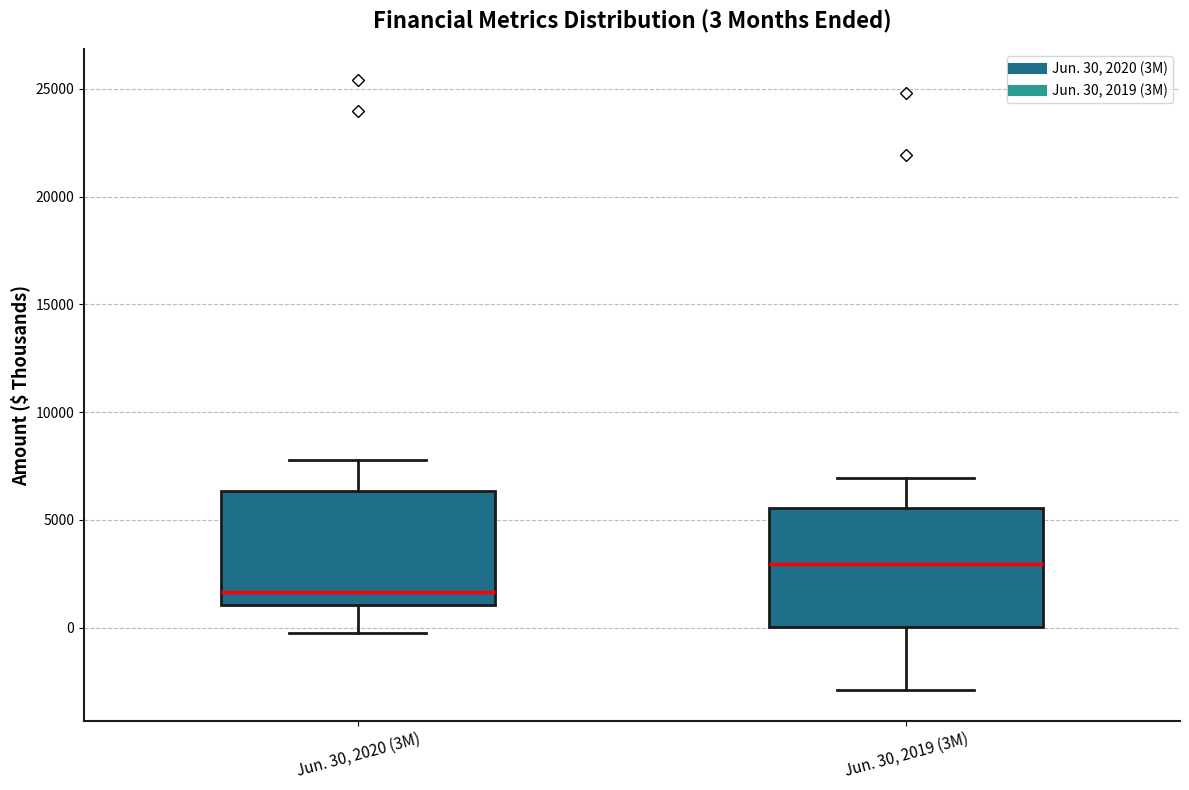

Which box's median line is the lowest?

Jun. 30, 2020 (3M)